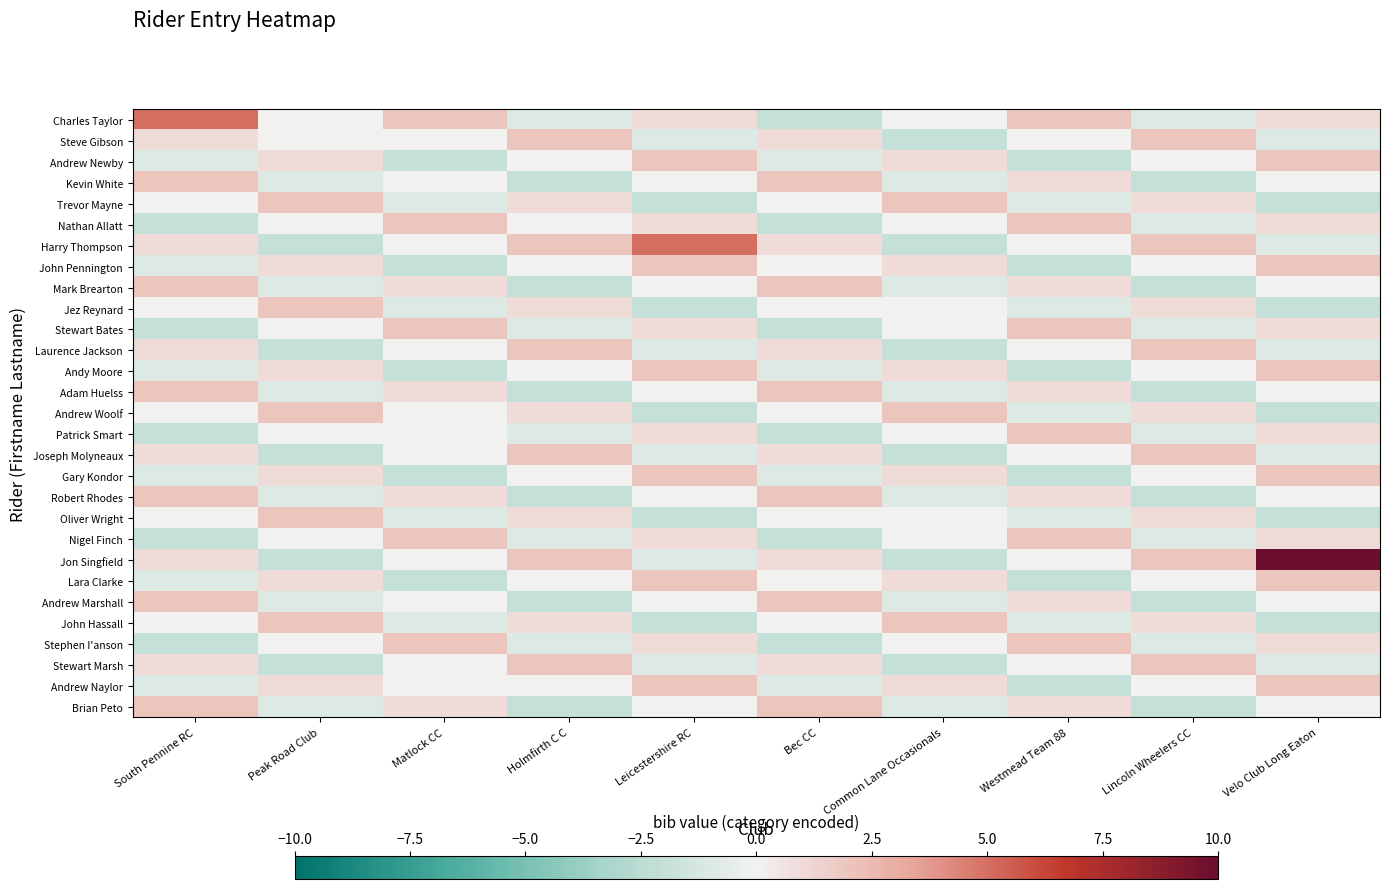

Between Leicestershire RC and Holmfirth C C, which is larger?

Leicestershire RC